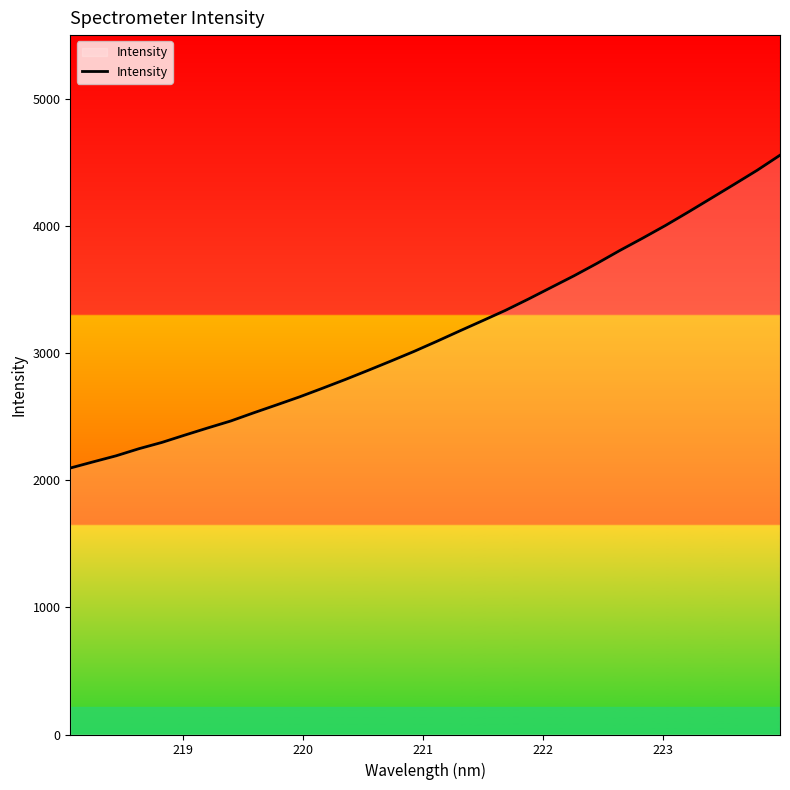

What is the minimum value shown in the chart?

2095.5